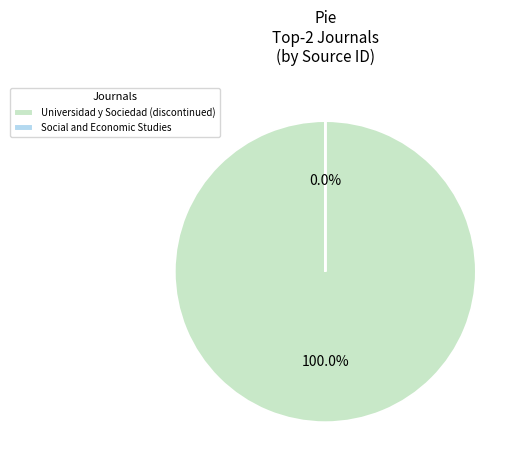

The Universidad y Sociedad (discontinued) slice represents 99% of the pie. True or false?

False